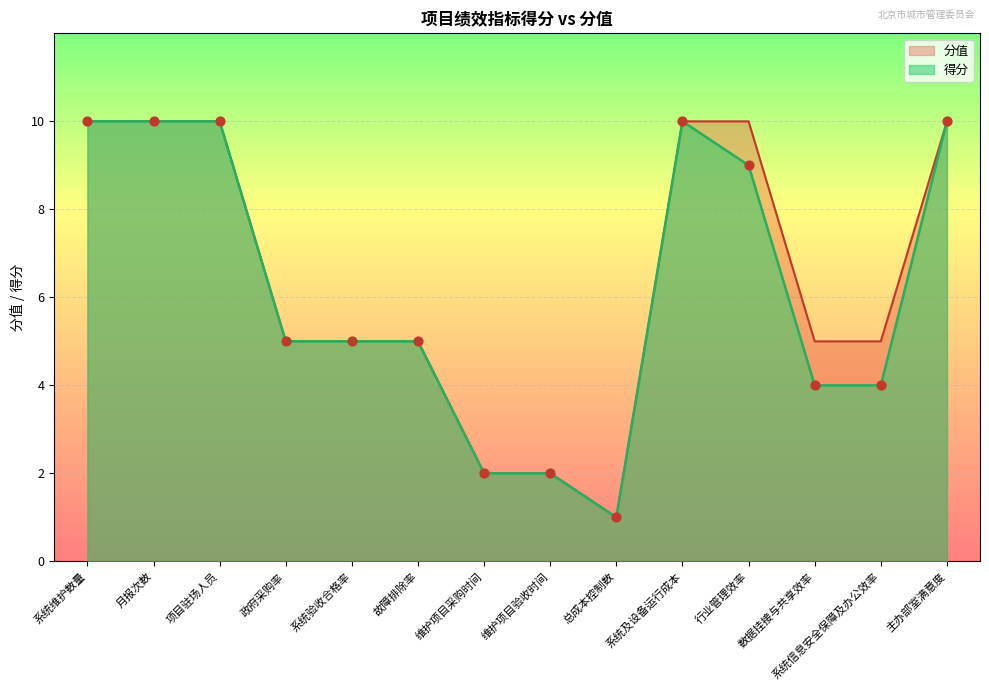

Which series has the largest total across all categories?

分值